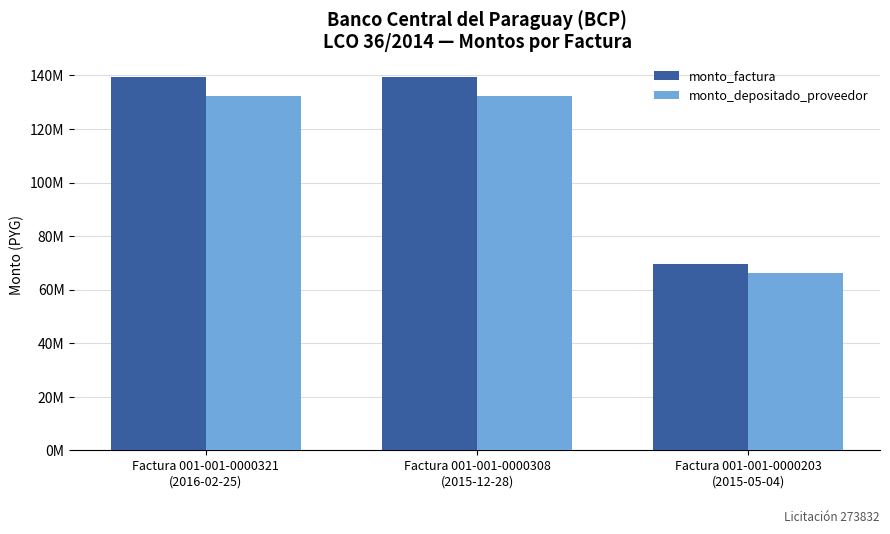

Does the chart contain stacked bars?

No